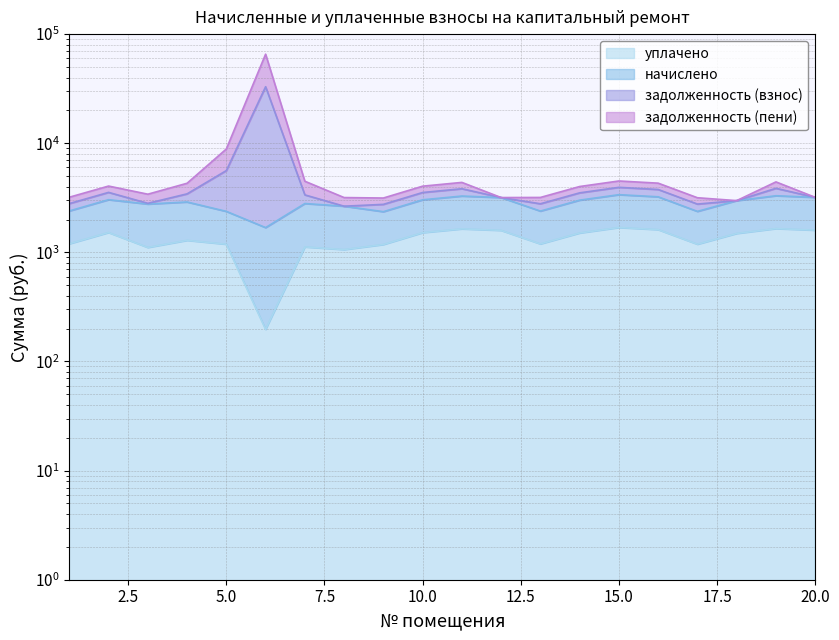

At how many categories does at least one series exceed 11597?

1